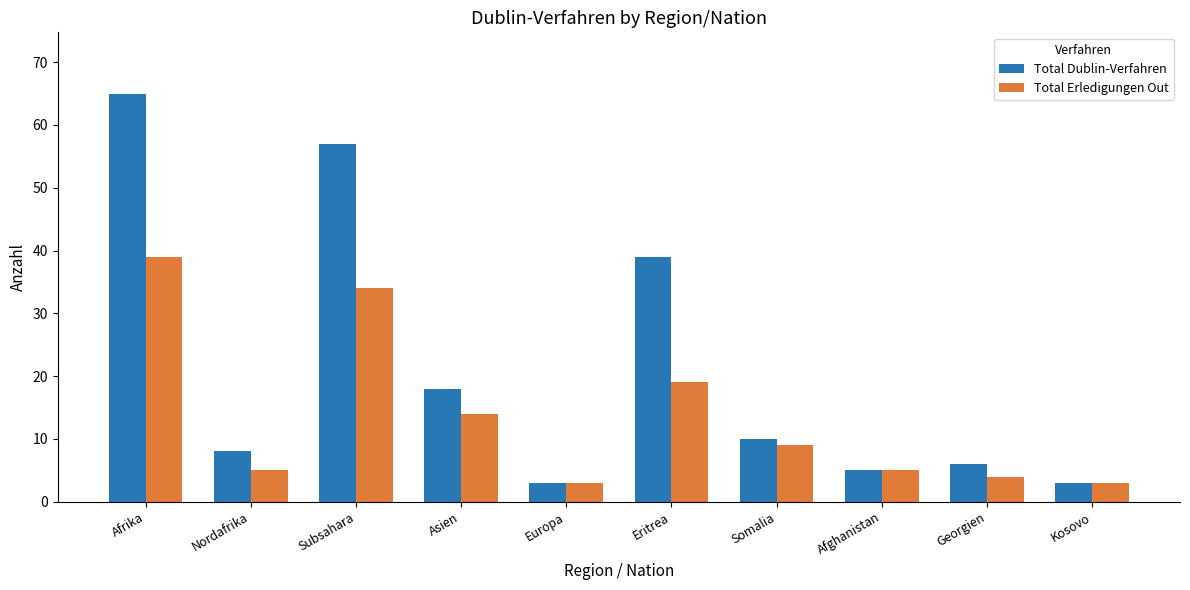

What is the sum of all Total Dublin-Verfahren values?

214